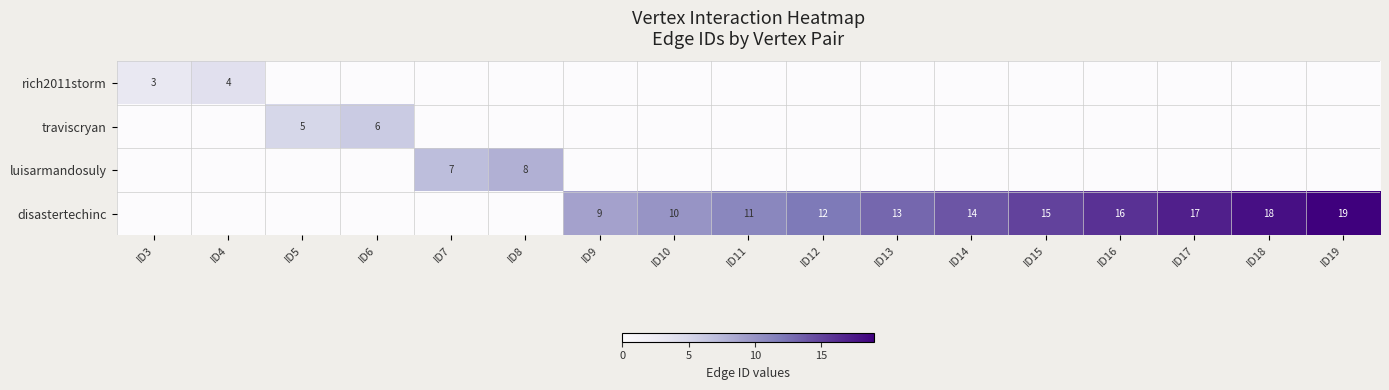

Is it true that traviscryan equals 5 at ID5?

True